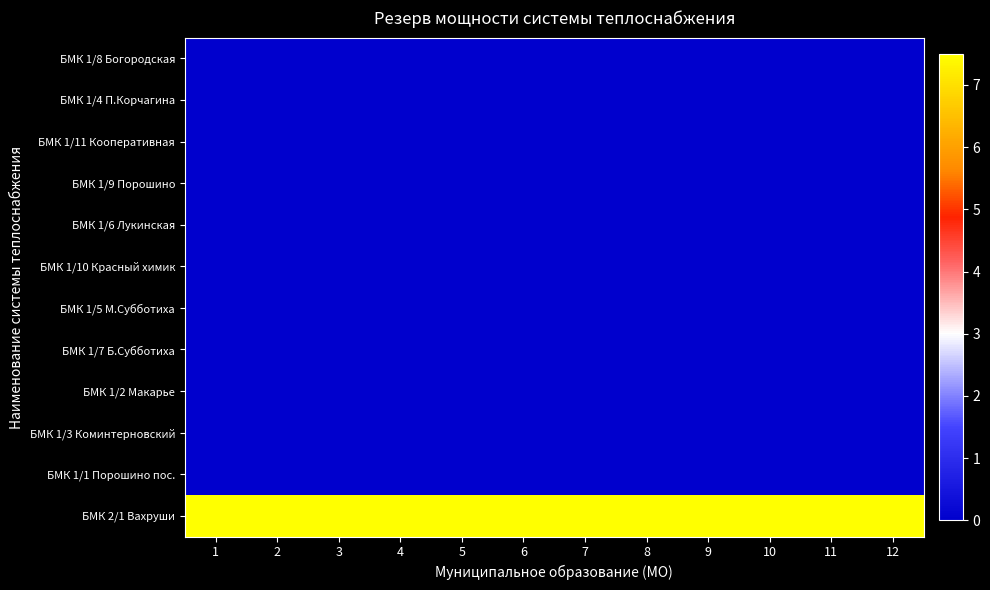

Reading right to left, transcribe all the data shown in this chart.

БМК 1/8 Богородская: 12=0.0	11=0.0	10=0.0	9=0.0	8=0.0	7=0.0	6=0.0	5=0.0	4=0.0	3=0.0	2=0.0	1=0.0
БМК 1/4 П.Корчагина: 12=0.0	11=0.0	10=0.0	9=0.0	8=0.0	7=0.0	6=0.0	5=0.0	4=0.0	3=0.0	2=0.0	1=0.0
БМК 1/11 Кооперативная: 12=0.0	11=0.0	10=0.0	9=0.0	8=0.0	7=0.0	6=0.0	5=0.0	4=0.0	3=0.0	2=0.0	1=0.0
БМК 1/9 Порошино: 12=0.0	11=0.0	10=0.0	9=0.0	8=0.0	7=0.0	6=0.0	5=0.0	4=0.0	3=0.0	2=0.0	1=0.0
БМК 1/6 Лукинская: 12=0.0	11=0.0	10=0.0	9=0.0	8=0.0	7=0.0	6=0.0	5=0.0	4=0.0	3=0.0	2=0.0	1=0.0
БМК 1/10 Красный химик: 12=0.0	11=0.0	10=0.0	9=0.0	8=0.0	7=0.0	6=0.0	5=0.0	4=0.0	3=0.0	2=0.0	1=0.0
БМК 1/5 М.Субботиха: 12=0.0	11=0.0	10=0.0	9=0.0	8=0.0	7=0.0	6=0.0	5=0.0	4=0.0	3=0.0	2=0.0	1=0.0
БМК 1/7 Б.Субботиха: 12=0.0	11=0.0	10=0.0	9=0.0	8=0.0	7=0.0	6=0.0	5=0.0	4=0.0	3=0.0	2=0.0	1=0.0
БМК 1/2 Макарье: 12=0.0	11=0.0	10=0.0	9=0.0	8=0.0	7=0.0	6=0.0	5=0.0	4=0.0	3=0.0	2=0.0	1=0.0
БМК 1/3 Коминтерновский: 12=0.0	11=0.0	10=0.0	9=0.0	8=0.0	7=0.0	6=0.0	5=0.0	4=0.0	3=0.0	2=0.0	1=0.0
БМК 1/1 Порошино пос.: 12=0.0	11=0.0	10=0.0	9=0.0	8=0.0	7=0.0	6=0.0	5=0.0	4=0.0	3=0.0	2=0.0	1=0.0
БМК 2/1 Вахруши: 12=7.5	11=7.5	10=7.5	9=7.5	8=7.5	7=7.5	6=7.5	5=7.5	4=7.5	3=7.5	2=7.5	1=7.5